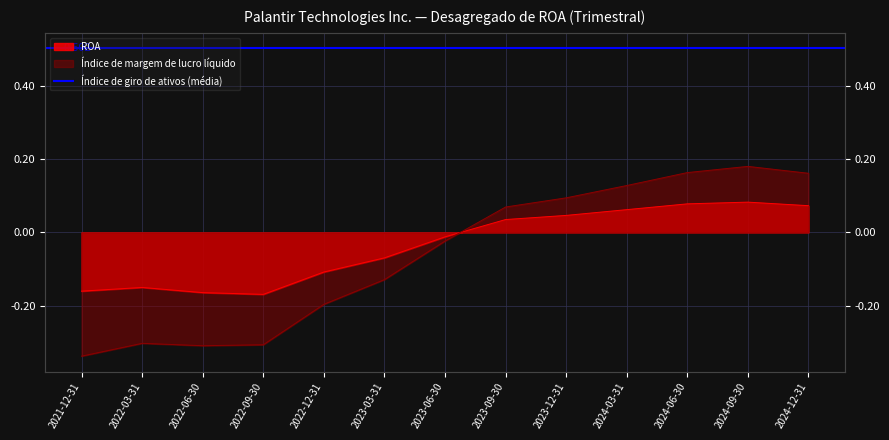

True or false: Índice de margem de lucro líquido has a value of 0.0 at 2024-03-31.

False